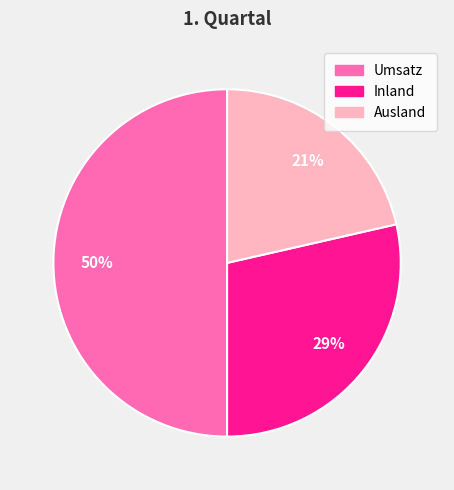

Between Ausland and Inland, which is larger?

Inland